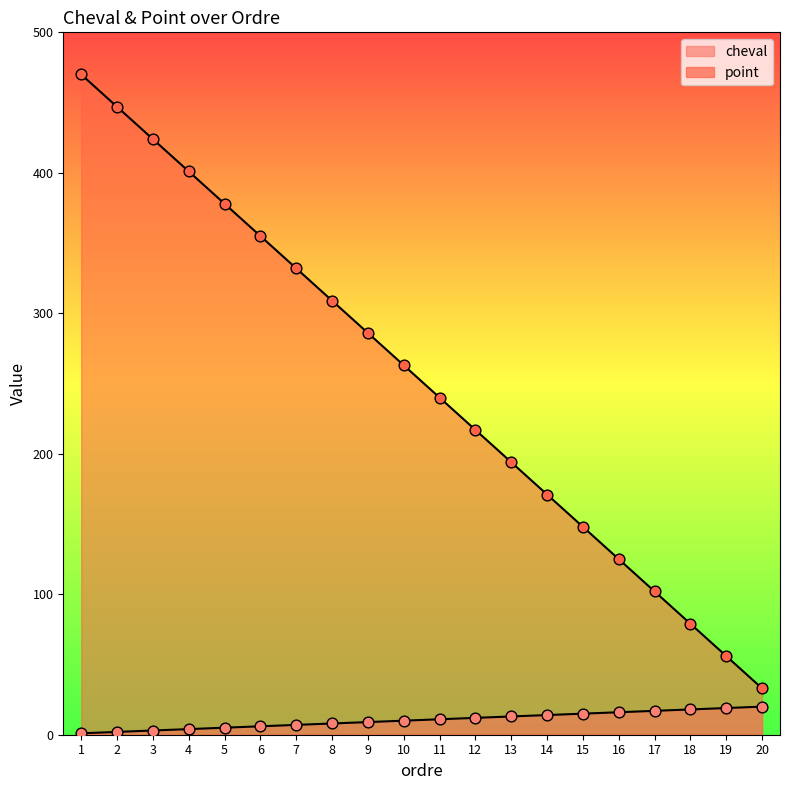

What is the total value across all series at 4?

405